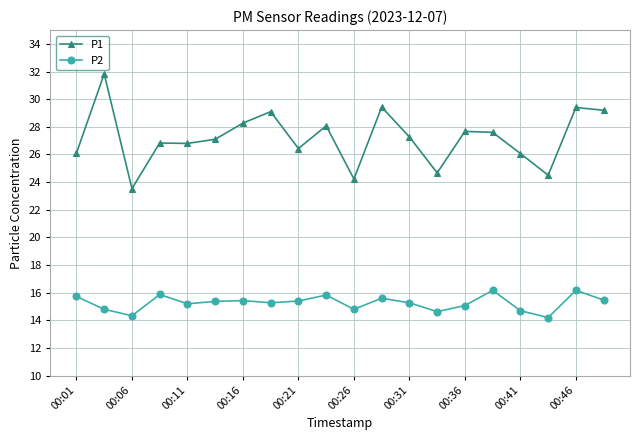

What is the value of the P1 point at the 1st from the left?

26.1